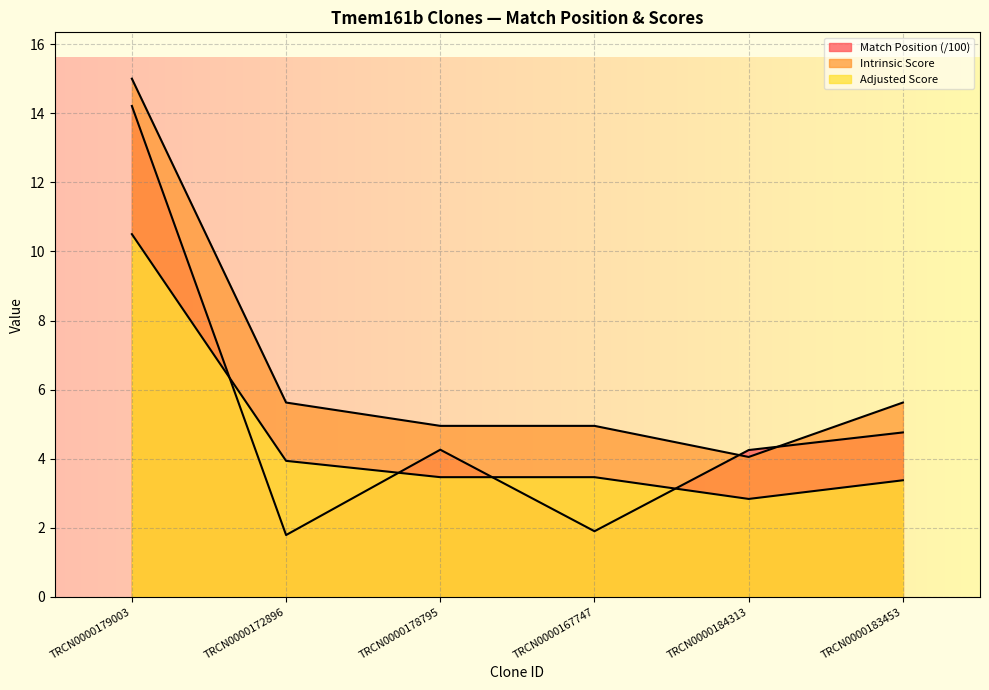

Reading left to right, transcribe all the data shown in this chart.

Match Position: 14.2	1.8	4.3	1.9	4.2	4.8
Adjusted Score: 10.5	3.9	3.5	3.5	2.8	3.4
Intrinsic Score: 15.0	5.6	5.0	5.0	4.0	5.6